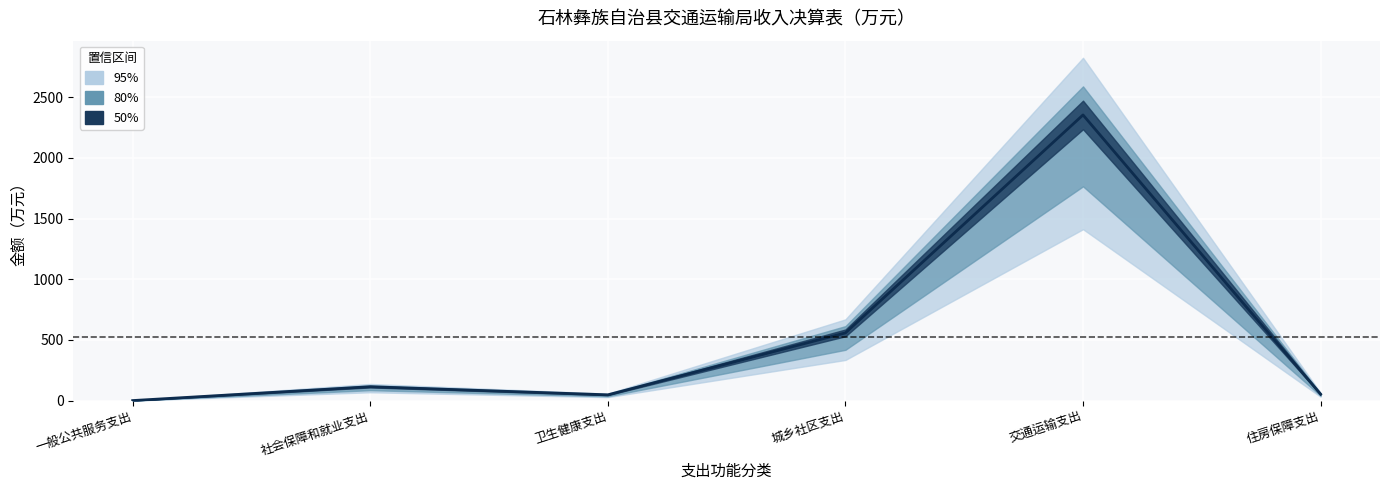

How many interior local valleys (lower than both neighbors) does the data have?

1